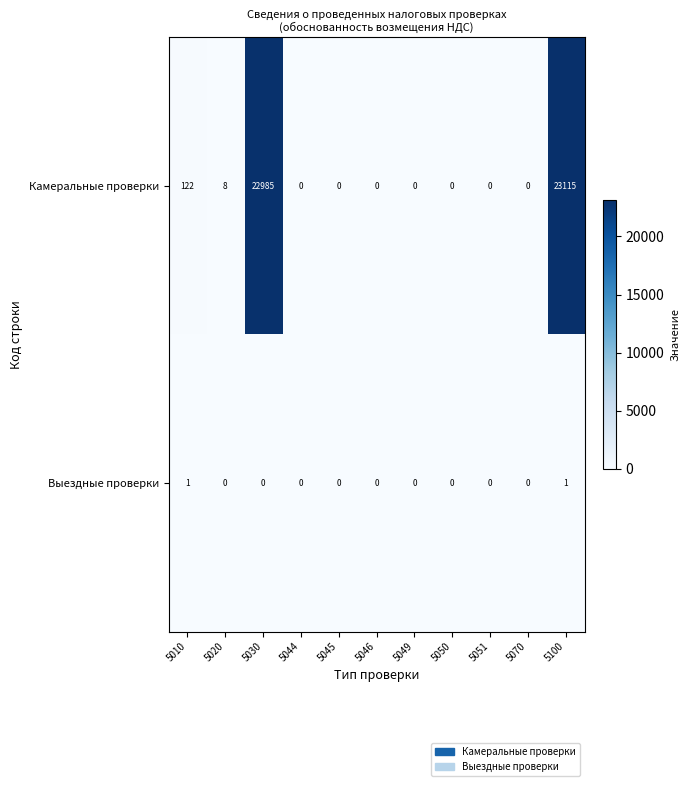

How many data points does each series have?

11